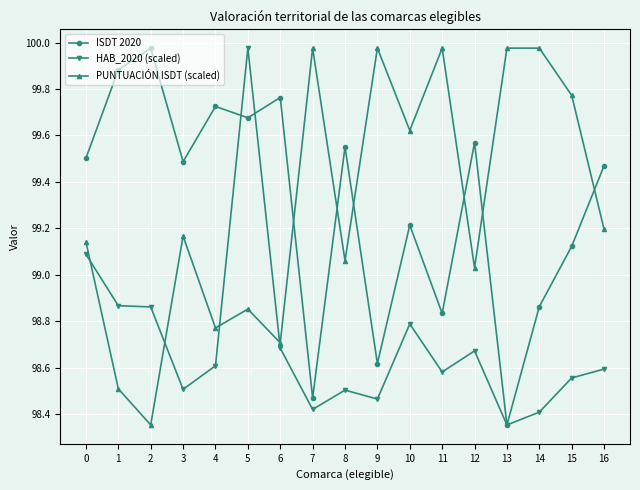

What is the difference between the highest and lowest values at 0?

0.4